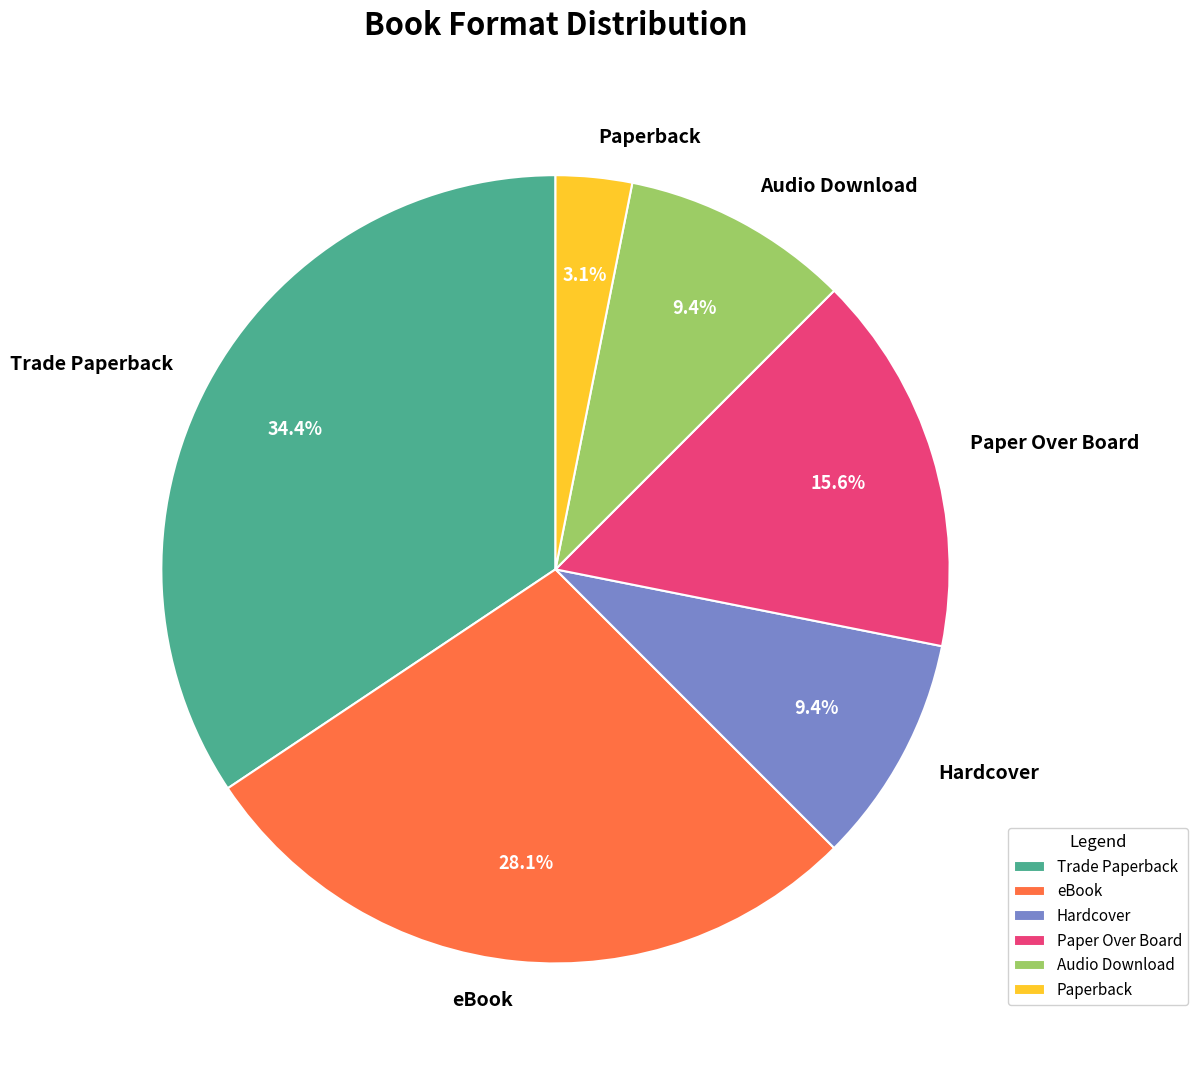

What is the total percentage of Hardcover and Paperback?

12.5%